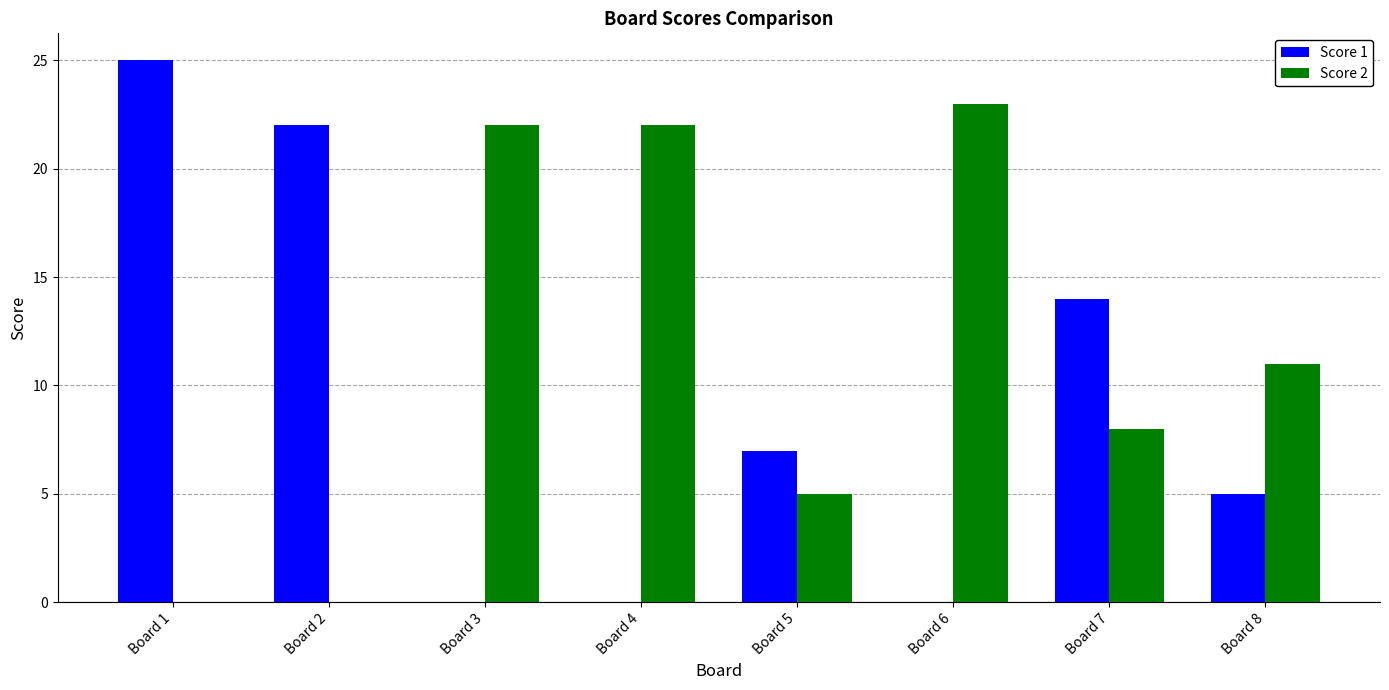

True or false: Score 1 has a value of 10 at Board 6.

False